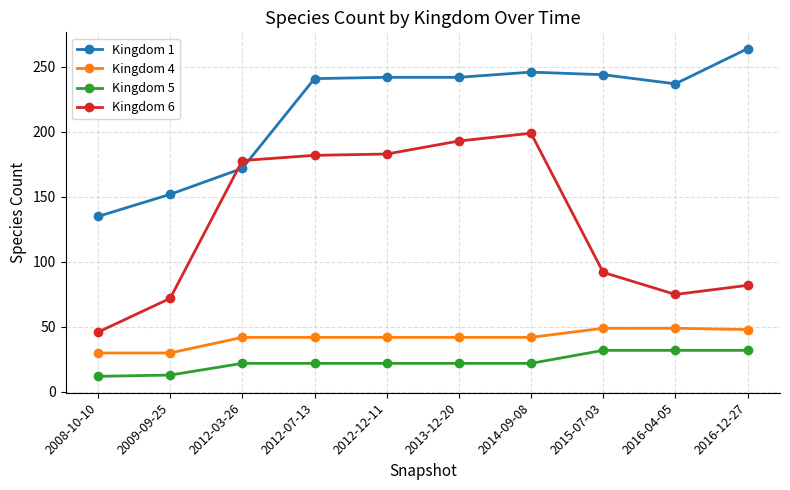

Rank the series at 2014-09-08 from lowest to highest value.

Kingdom 5, Kingdom 4, Kingdom 6, Kingdom 1